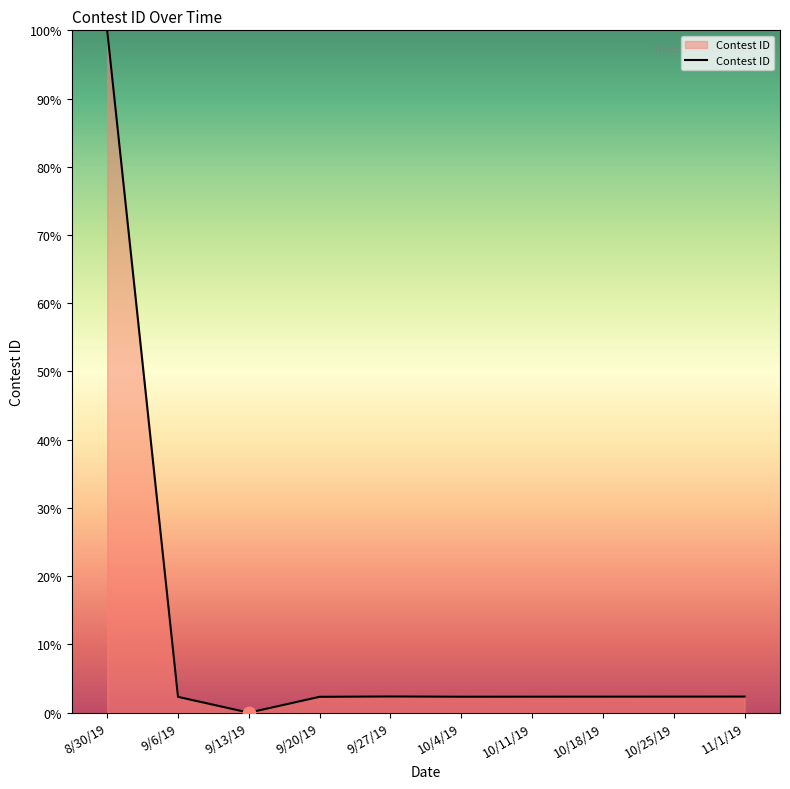

What is the change in value from 9/13/19 to 10/25/19?

+2.3